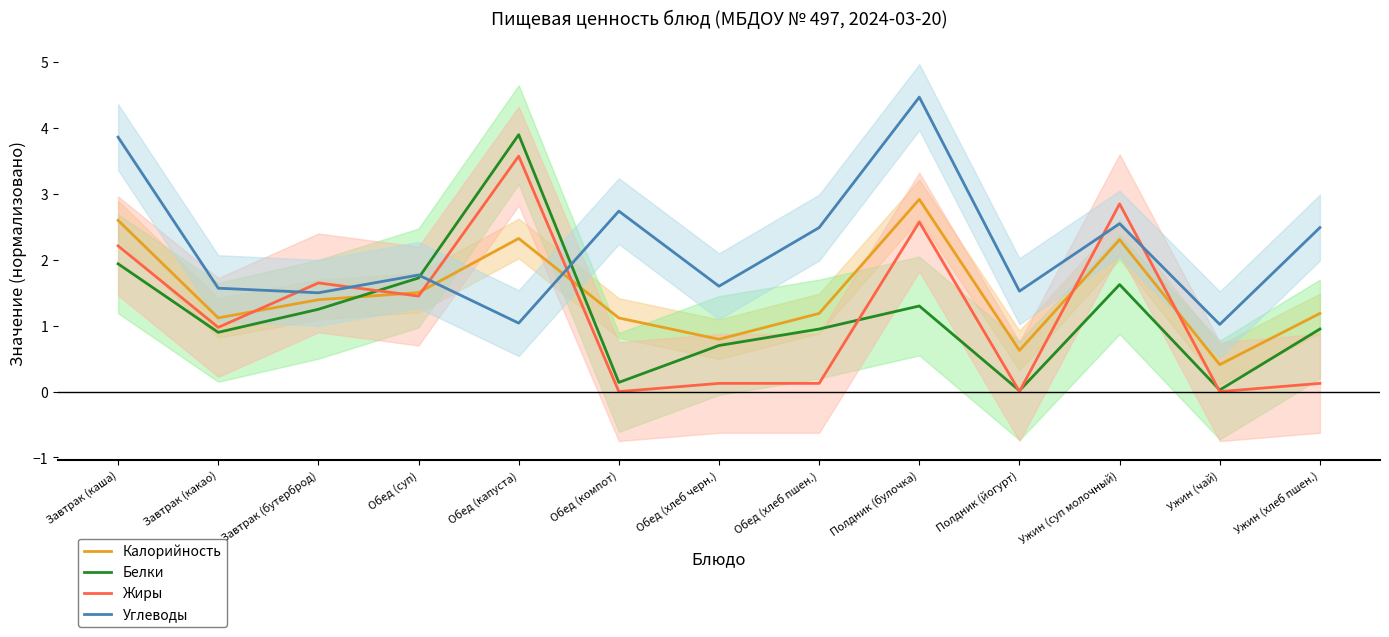

At which label does Калорийность first exceed 1?

Завтрак (каша)